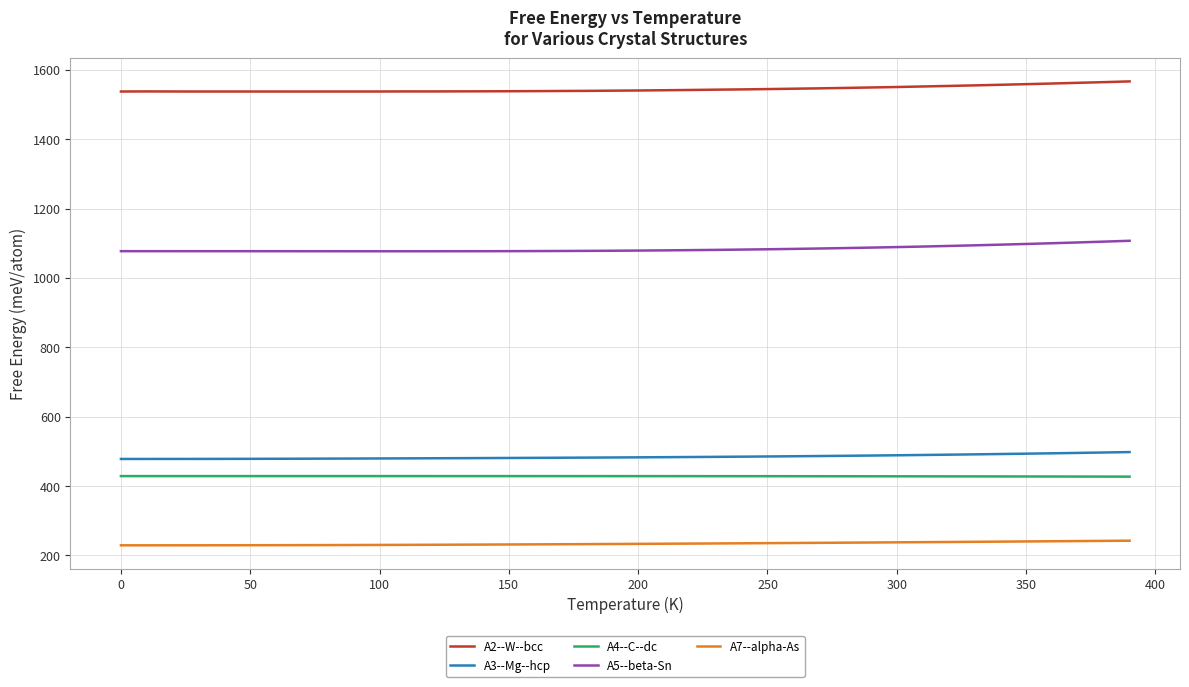

True or false: A4--C--dc and A3--Mg--hcp intersect in this chart.

False